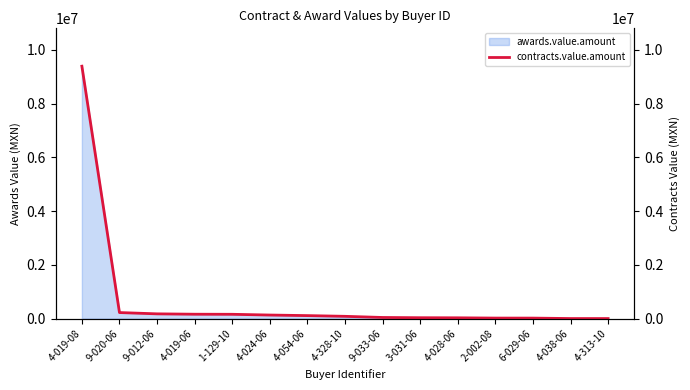

What is the value of the 12th point from the left?

20700.0